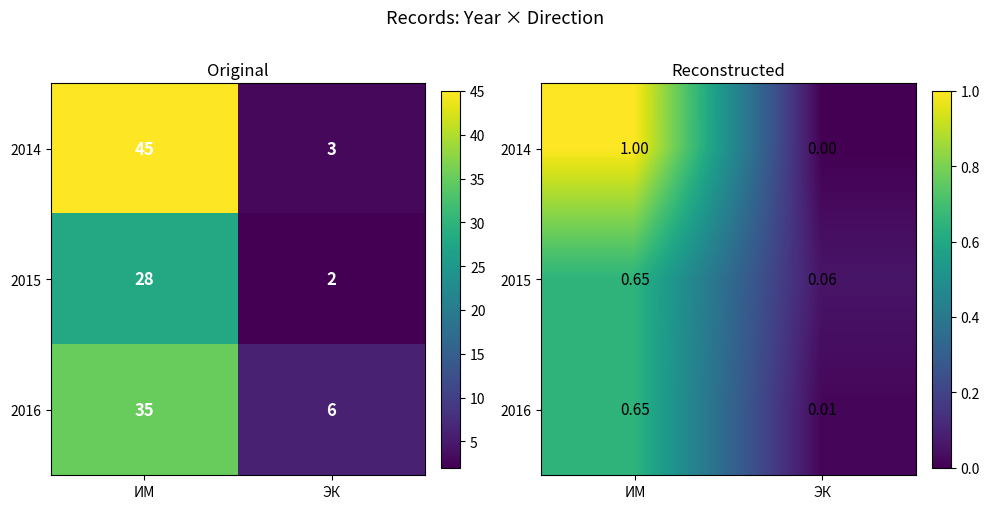

Which series changed the most between ИМ and ЭК?

2014